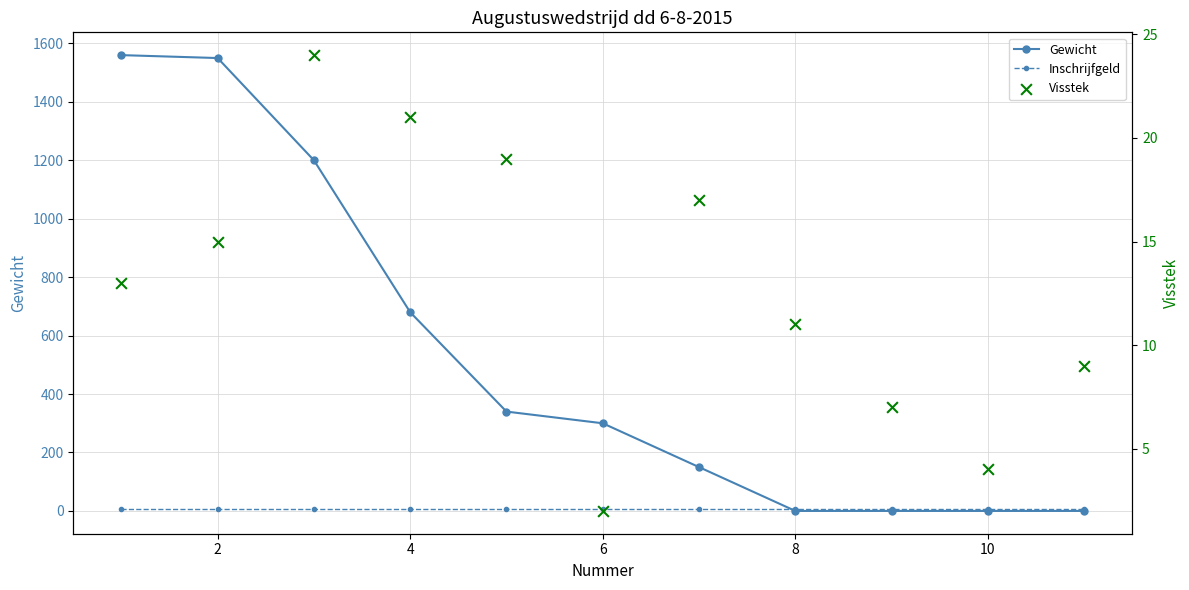

Which series has the widest spread of Y values?

Gewicht